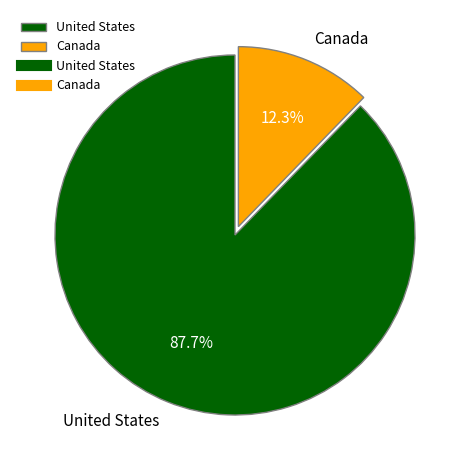

To the nearest percent, what is the difference between the Canada and United States slice percentages?

75%